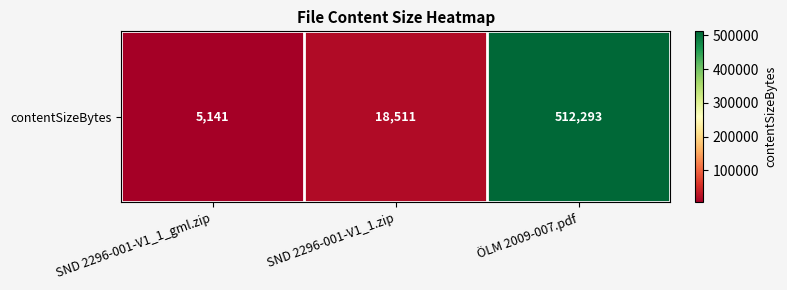

Between SND 2296-001-V1_1.zip and ÖLM 2009-007.pdf, which is larger?

ÖLM 2009-007.pdf